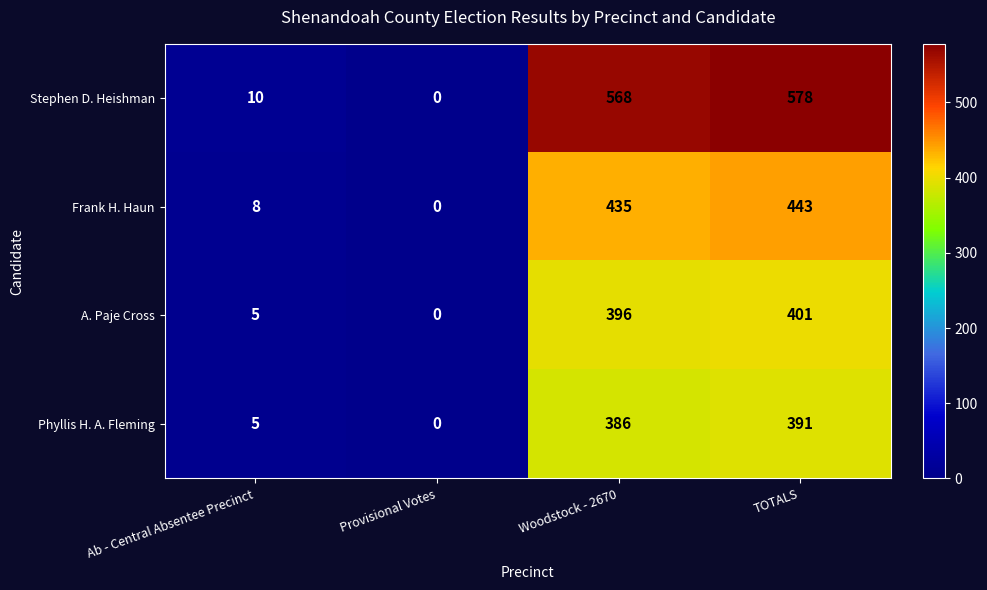

The value of Stephen D. Heishman at TOTALS is 209. True or false?

False